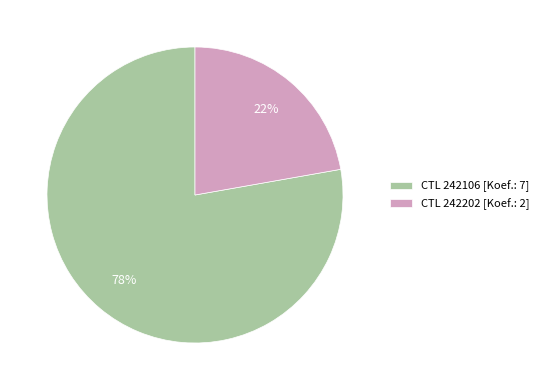

Between CTL 242202 [Koef.: 2] and CTL 242106 [Koef.: 7], which is larger?

CTL 242106 [Koef.: 7]